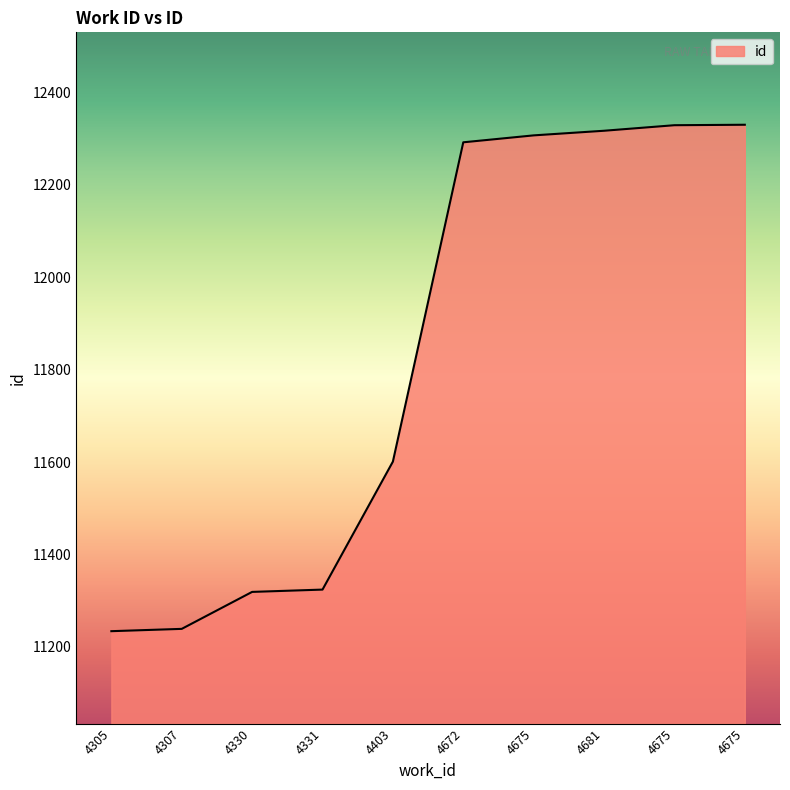

What is the sum of all values?

118292